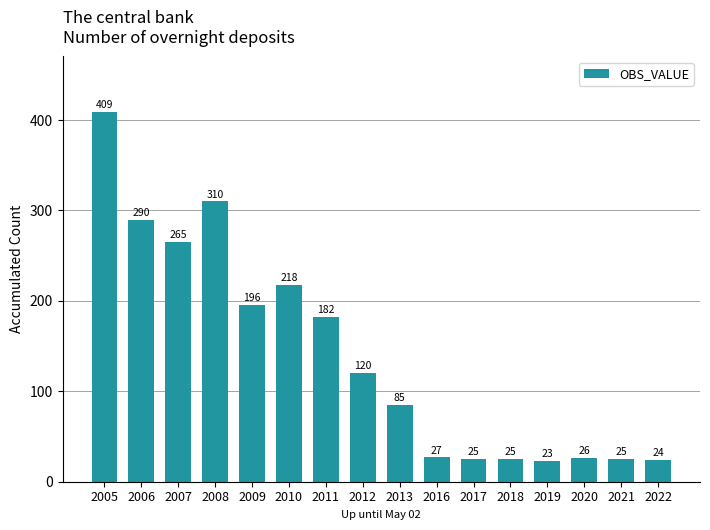

What is the difference between the maximum and minimum values?

386